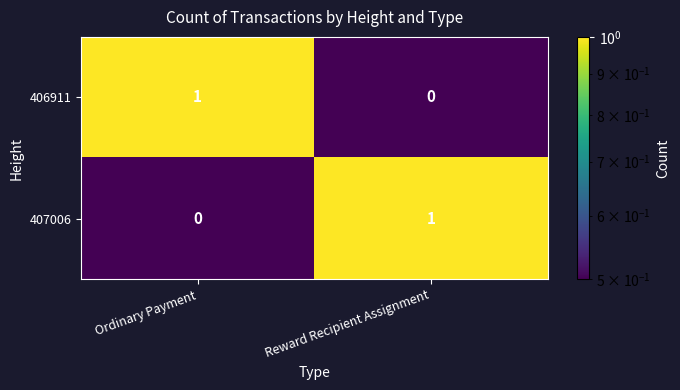

Reading right to left, extract all data points from this chart.

406911: 0	1
407006: 1	0